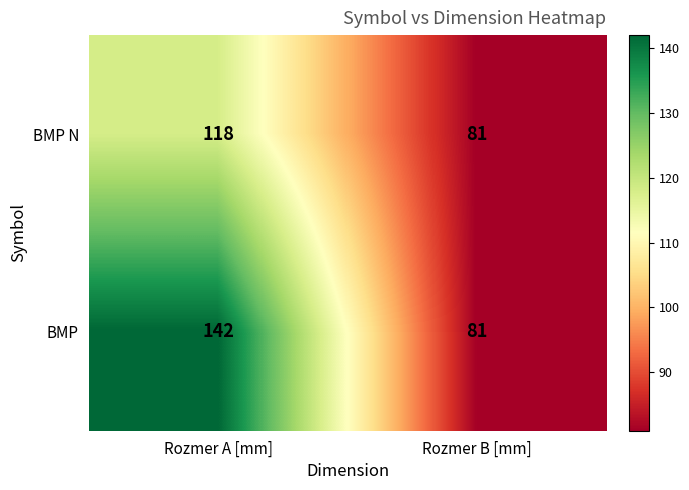

Which series has the largest total across all categories?

BMP